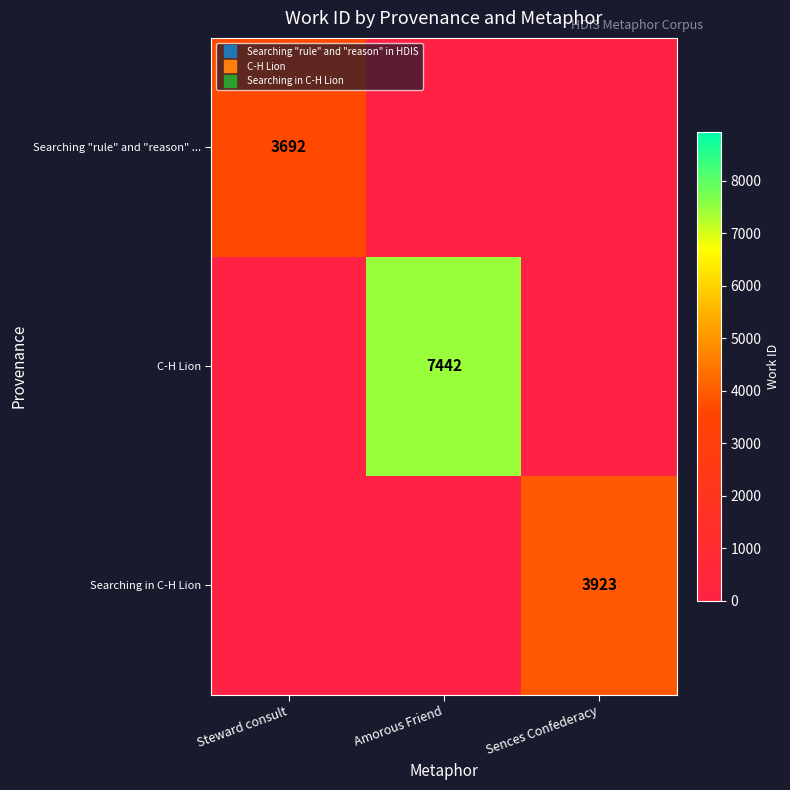

What is the difference between the highest and lowest values at Steward consult?

3692